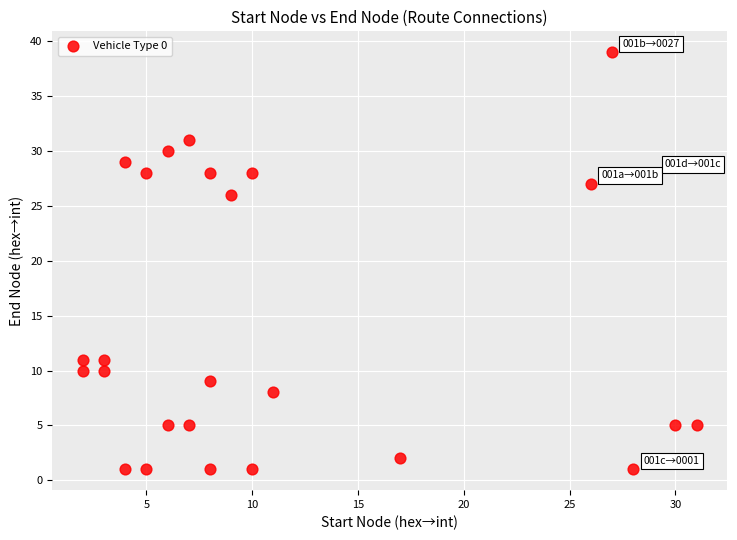

What is the range of X values (max minus min)?

29